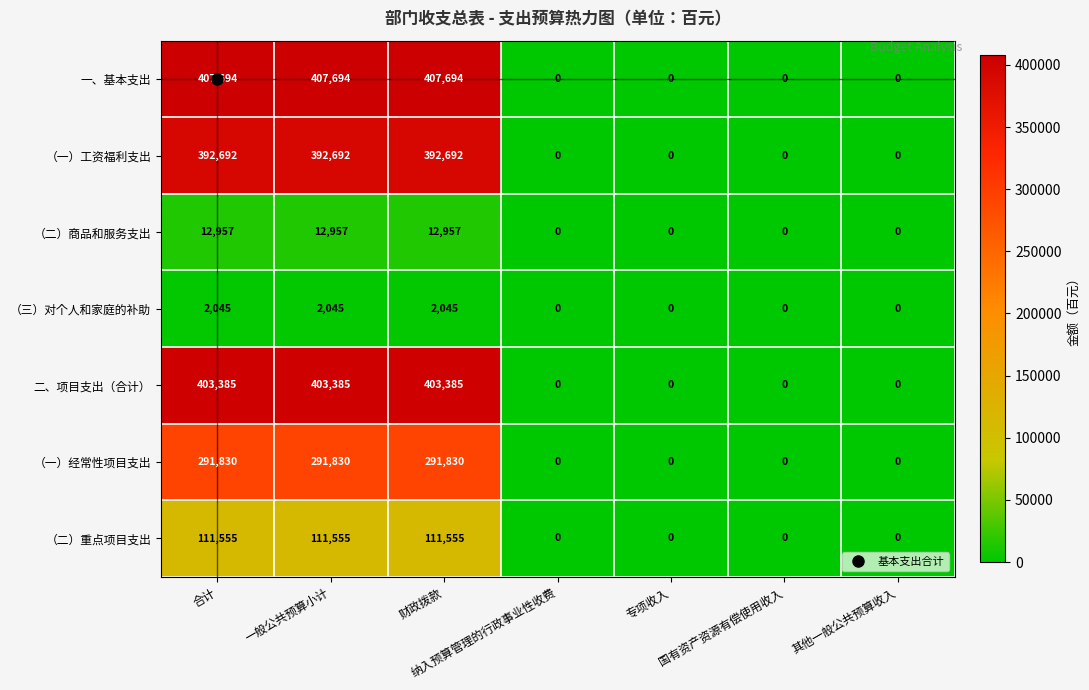

What is the difference between the maximum and minimum values in the （二）商品和服务支出 series?

12957